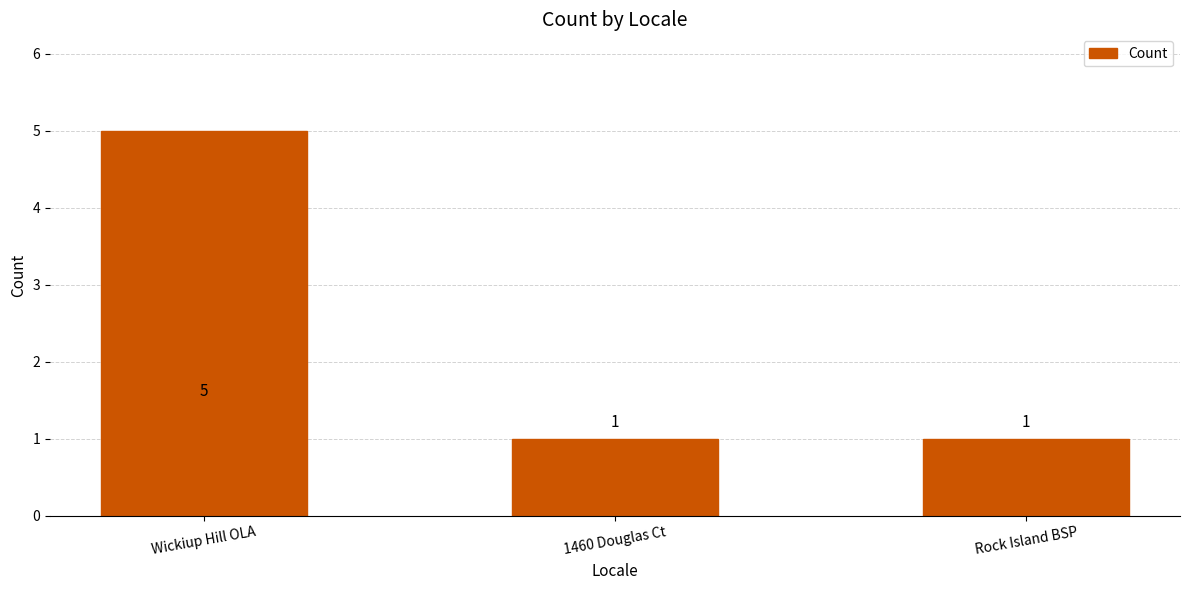

What is the greatest value displayed?

5